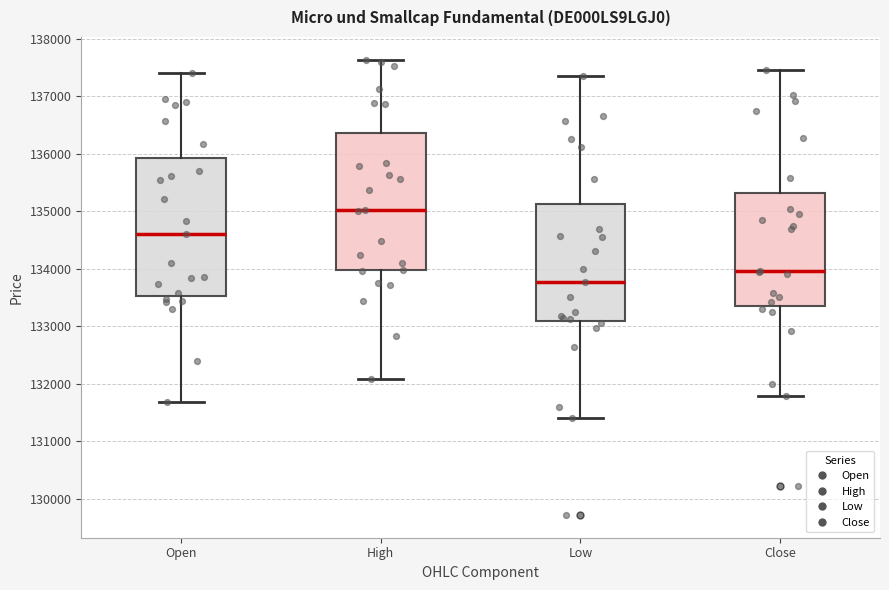

Where does the upper whisker of the box for High end on the y-axis? The values are not printed on the chart, so give them approximately, as read against the axis.

137600